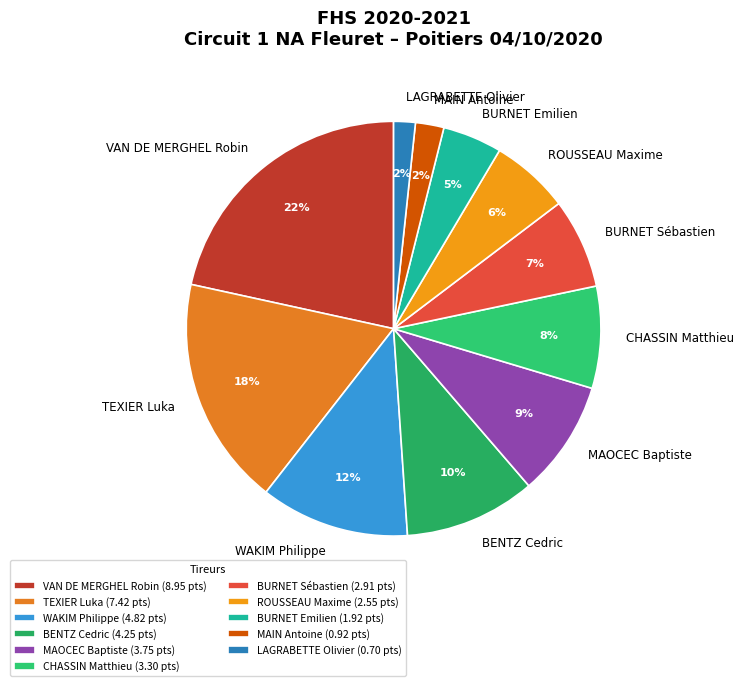

How many slices are in this pie chart?

11